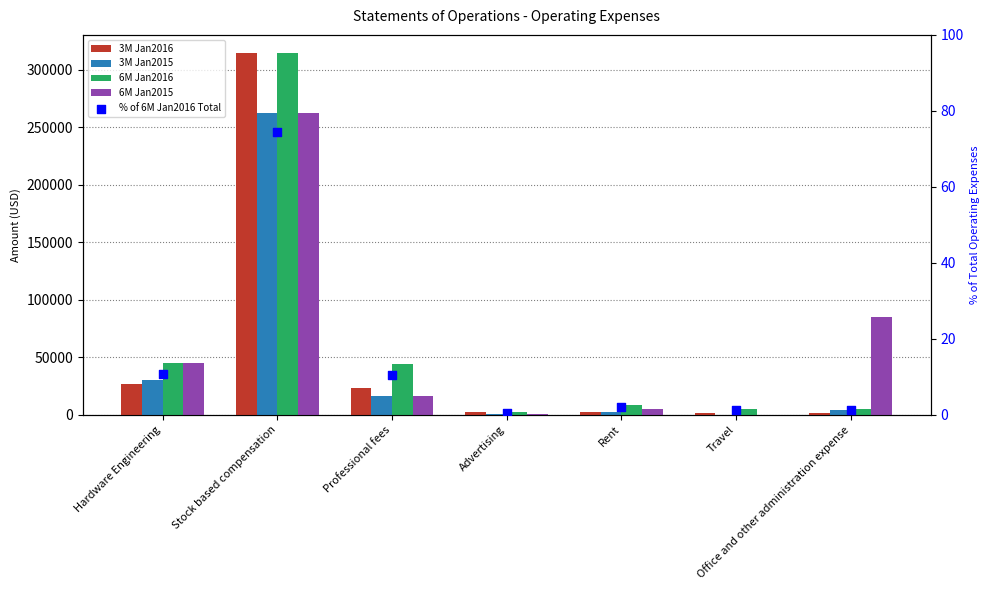

Which series contains the highest Y value?

3M Jan2016